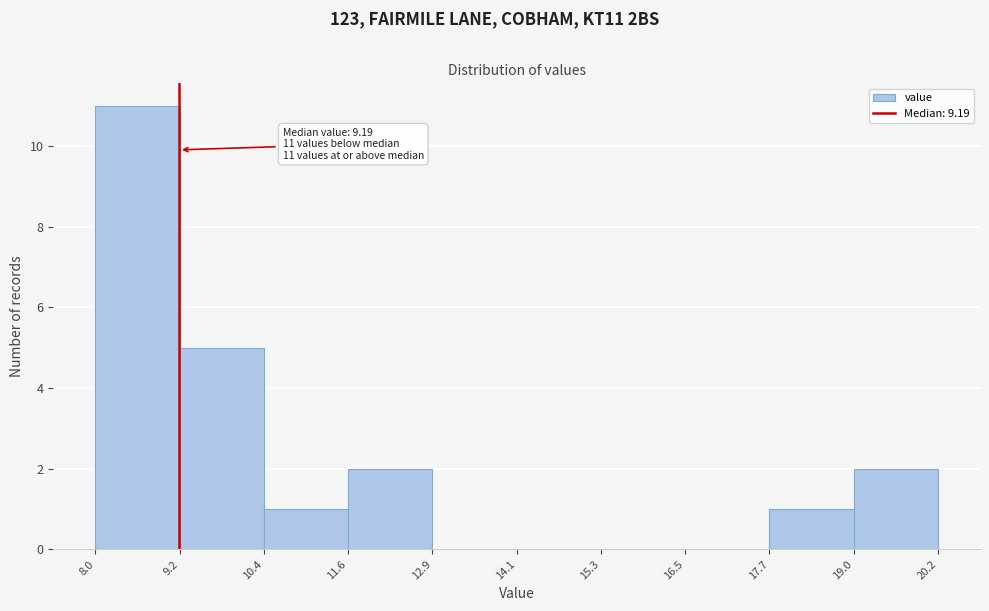

Which range on the x-axis has the tallest bar?

8.0 to 9.2